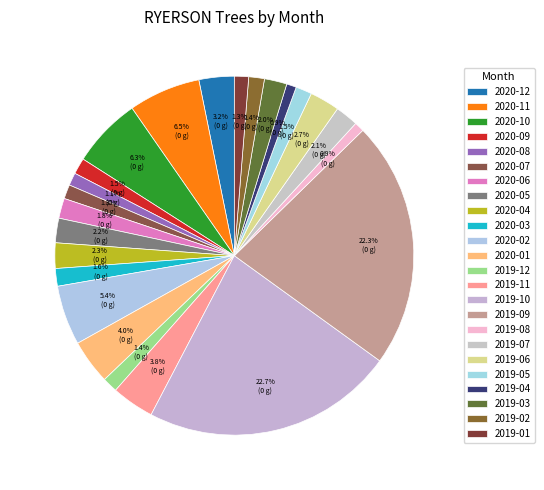

Is it true that 2020-12 is 3% of the pie?

True